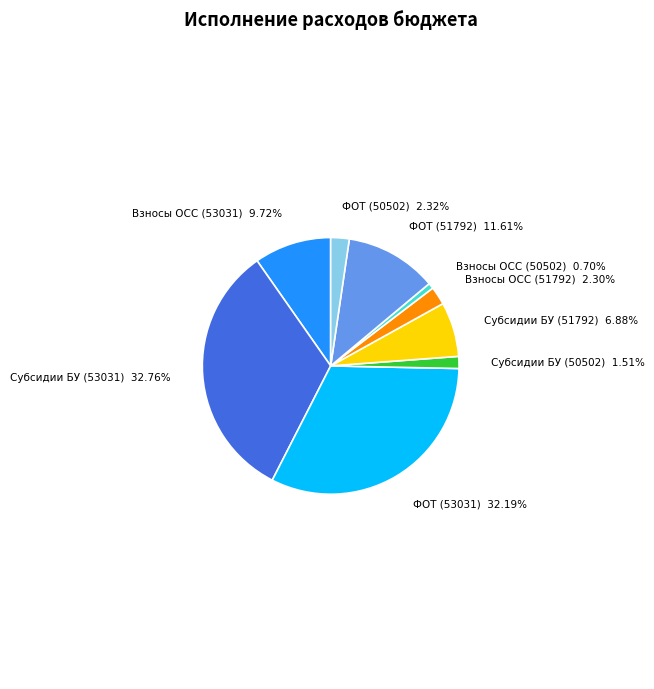

Which slice is the largest?

Субсидии БУ (53031)